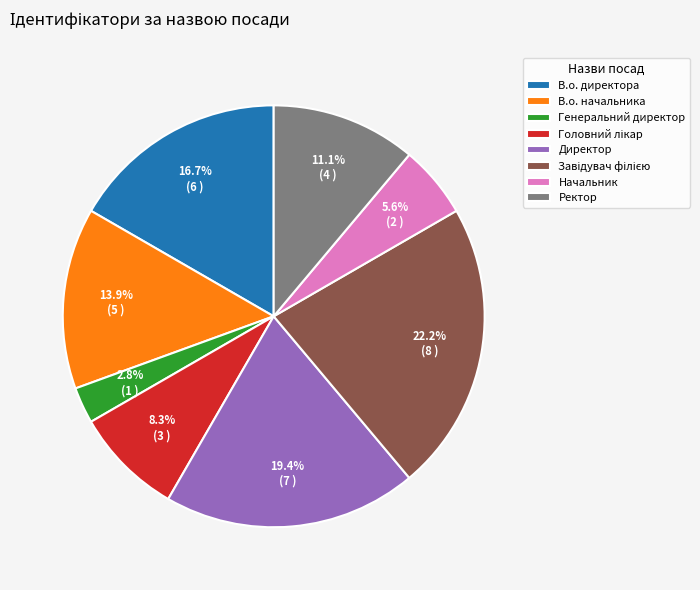

What is the smallest slice in the pie chart?

Генеральний директор